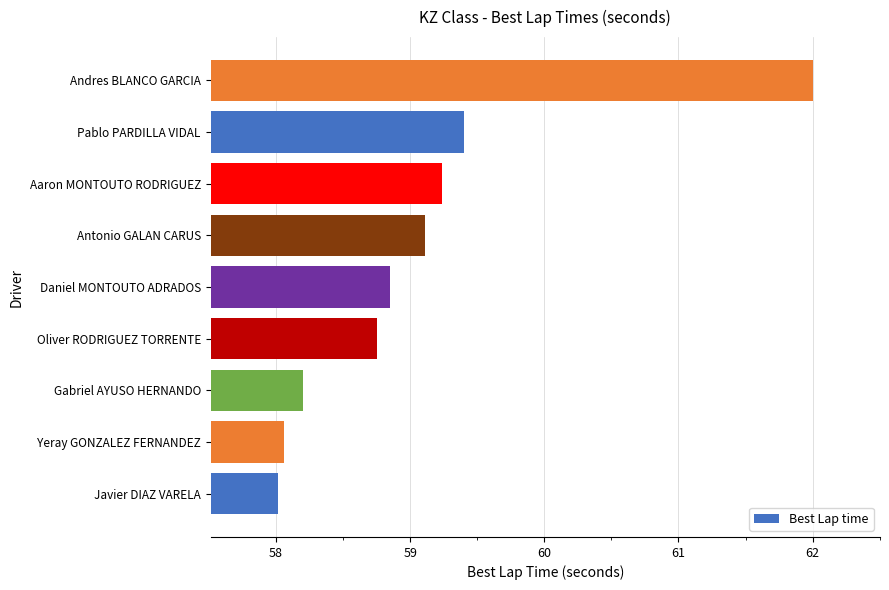

Which label corresponds to the largest value in the chart?

Andres BLANCO GARCIA